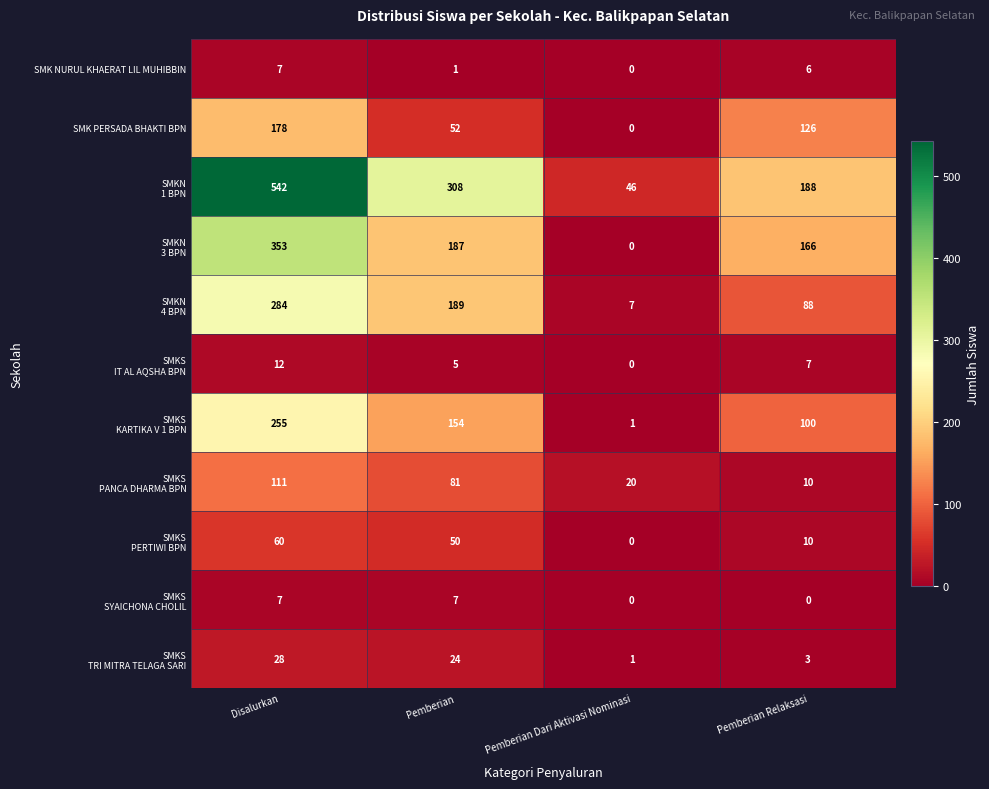

At which category is the sum across all series the highest?

Disalurkan